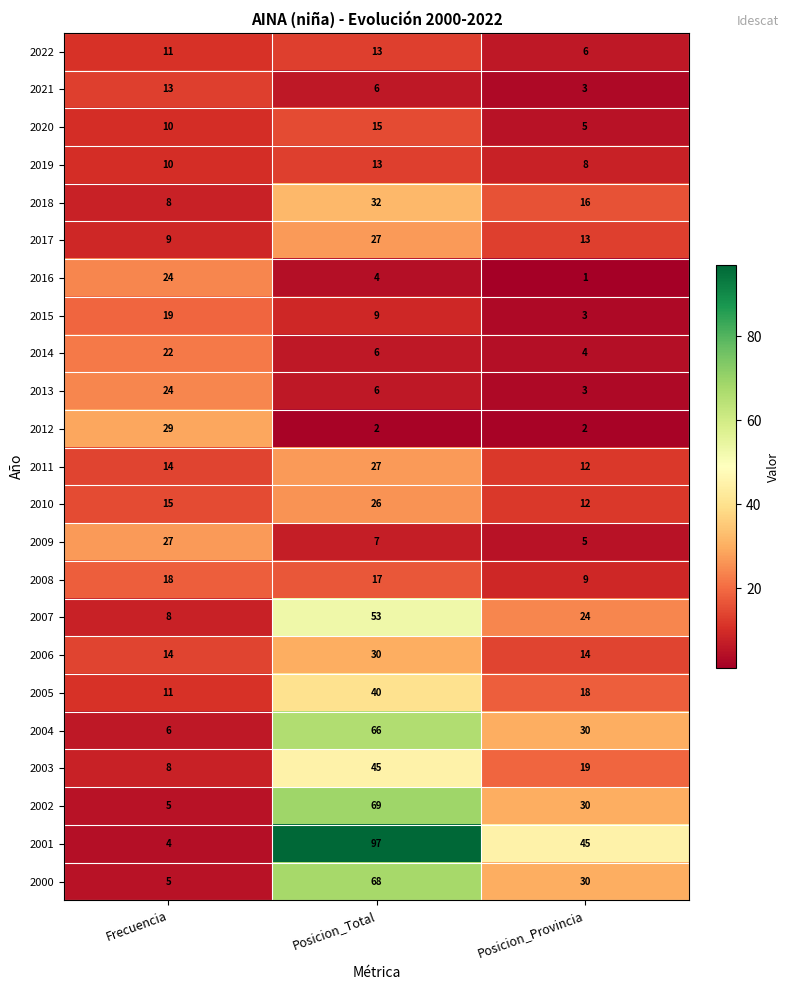

How many 2021 values are between 3 and 13?

3